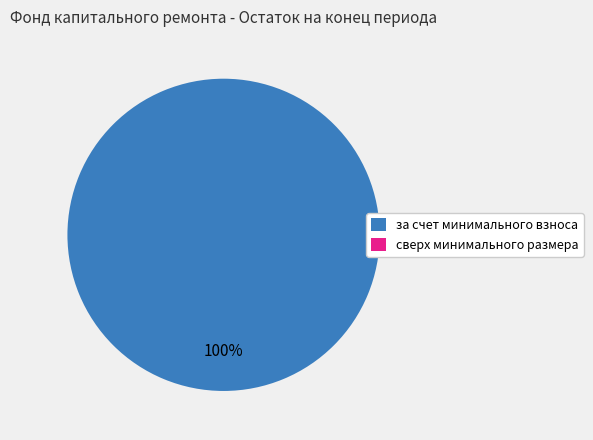

Is there any slice that represents more than half of the pie?

Yes